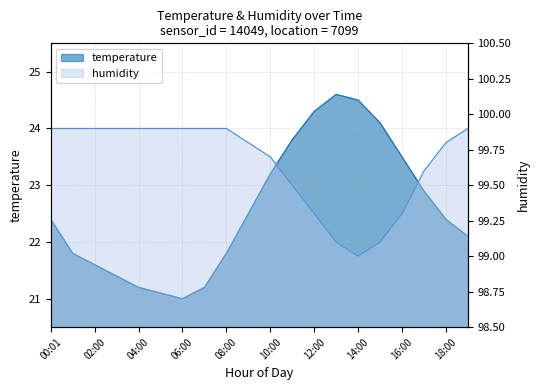

What is the difference between the humidity values at 01:00 and 10:00?

0.2